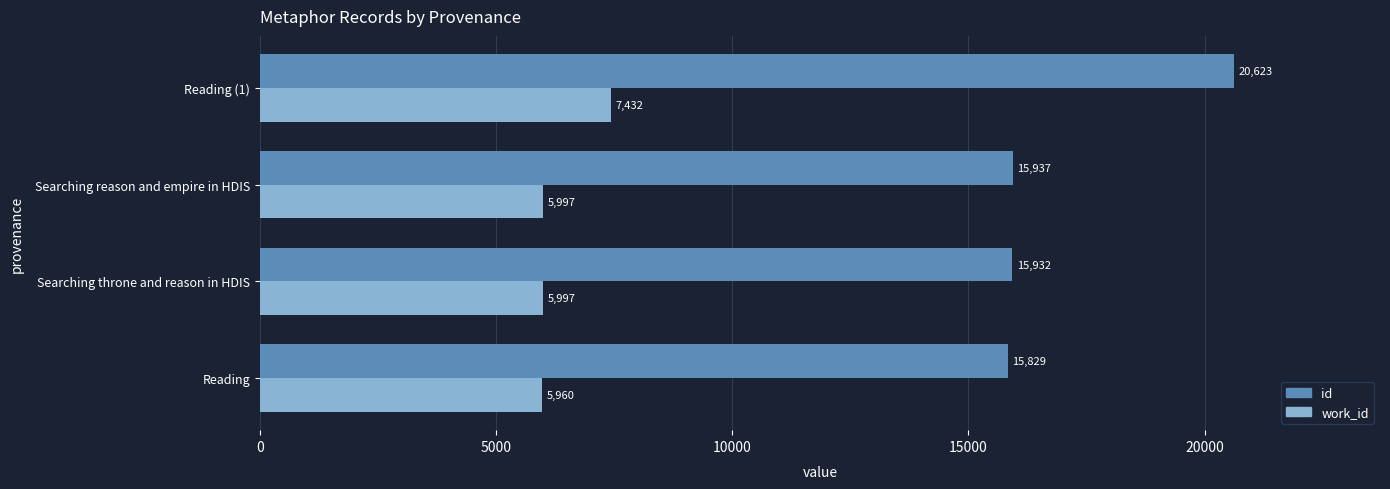

What is the difference between the second highest and minimum values in the work_id series?

37